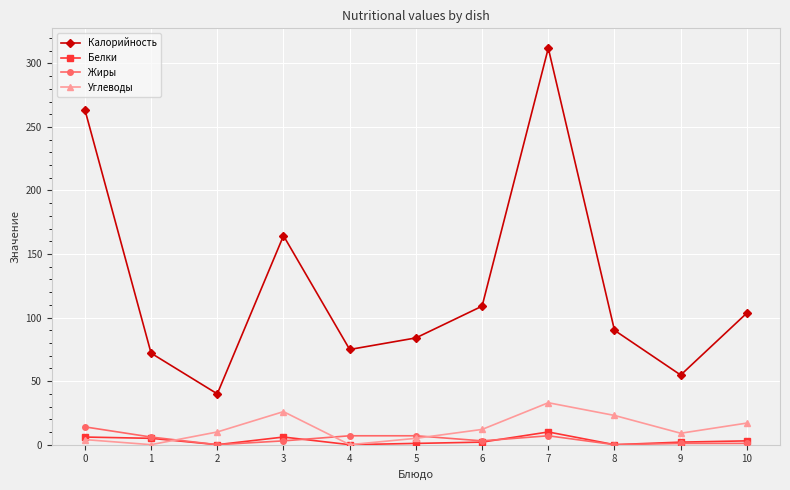

Which category has the highest value in the Калорийность series?

7